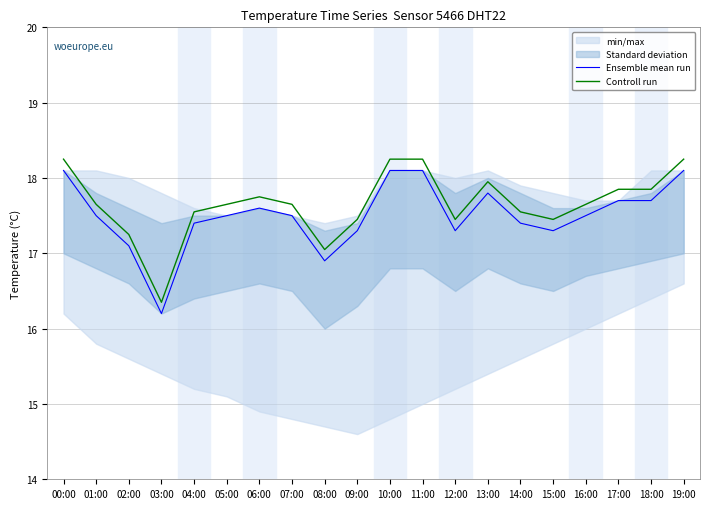

Which series has the largest total across all categories?

Controll run